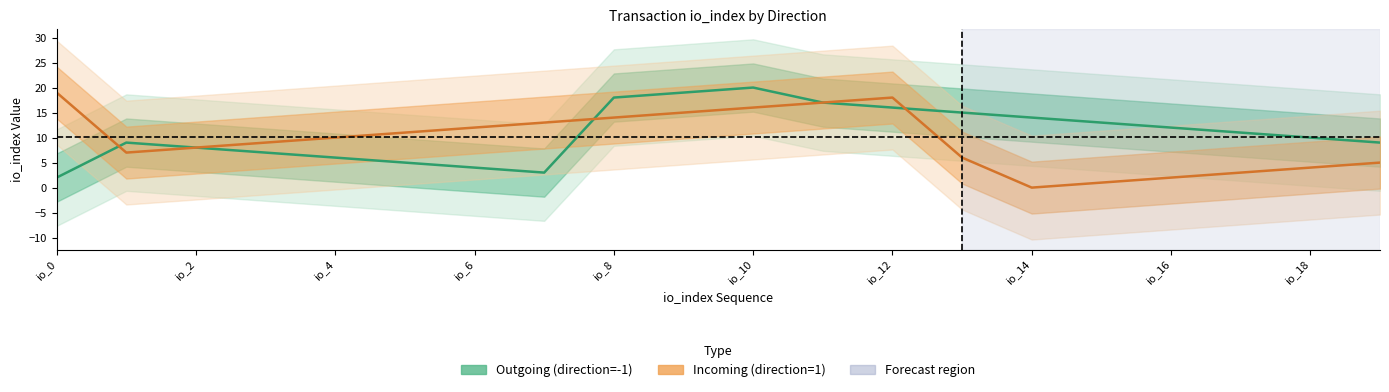

What is the sum of all Outgoing (direction=-1) values?

218